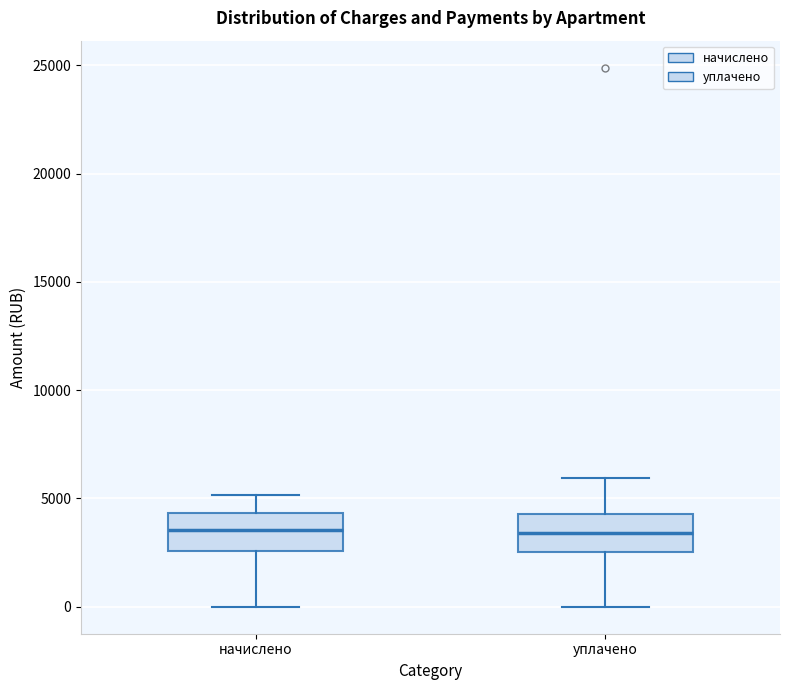

Where does the lower whisker of the box for уплачено end on the y-axis? The values are not printed on the chart, so give them approximately, as read against the axis.

0